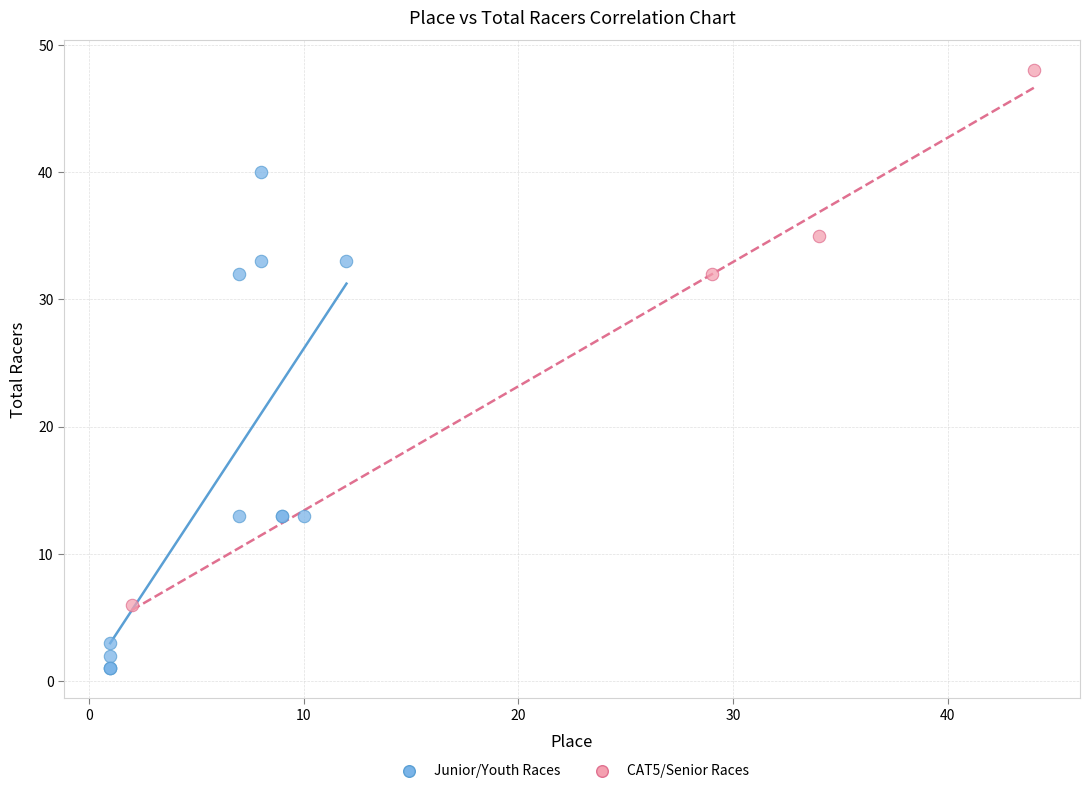

Which series reaches the maximum Y coordinate?

CAT5/Senior Races